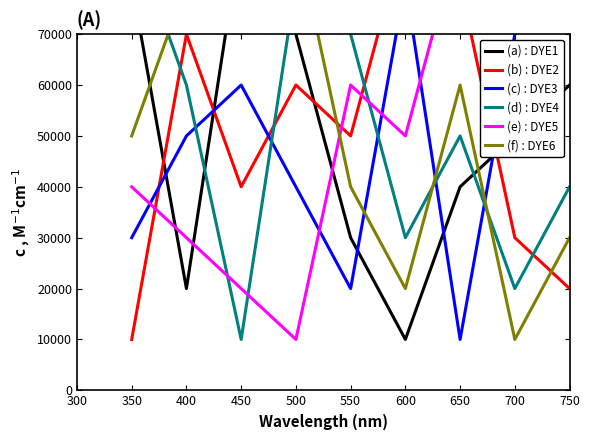

True or false: (b) : DYE2 and (e) : DYE5 intersect in this chart.

True